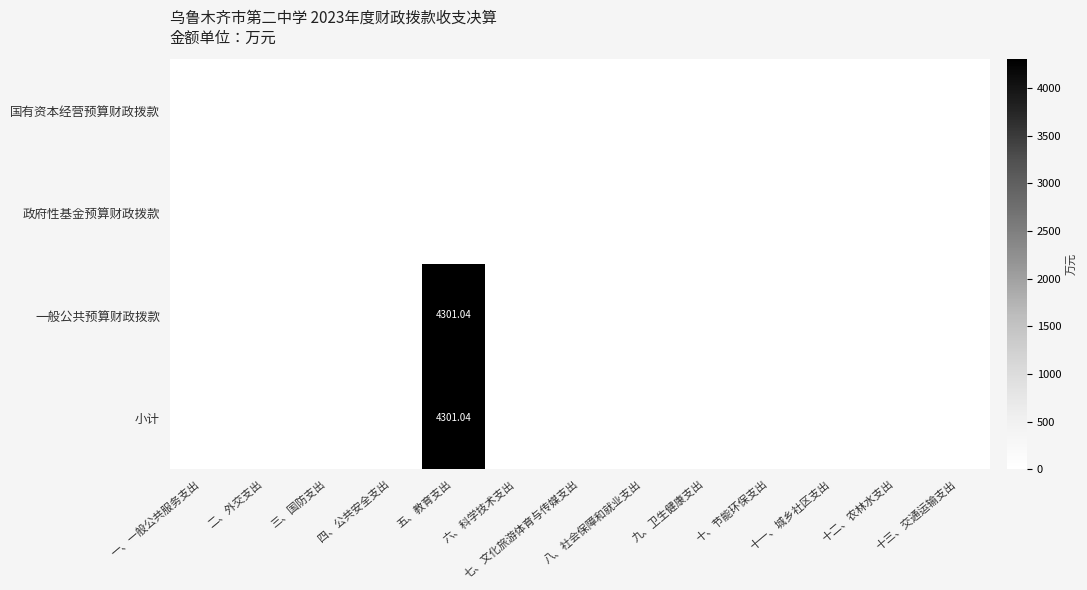

List the labels in order of 一般公共预算财政拨款 value, largest first.

五、教育支出, 一、一般公共服务支出, 二、外交支出, 三、国防支出, 四、公共安全支出, 六、科学技术支出, 七、文化旅游体育与传媒支出, 八、社会保障和就业支出, 九、卫生健康支出, 十、节能环保支出, 十一、城乡社区支出, 十二、农林水支出, 十三、交通运输支出